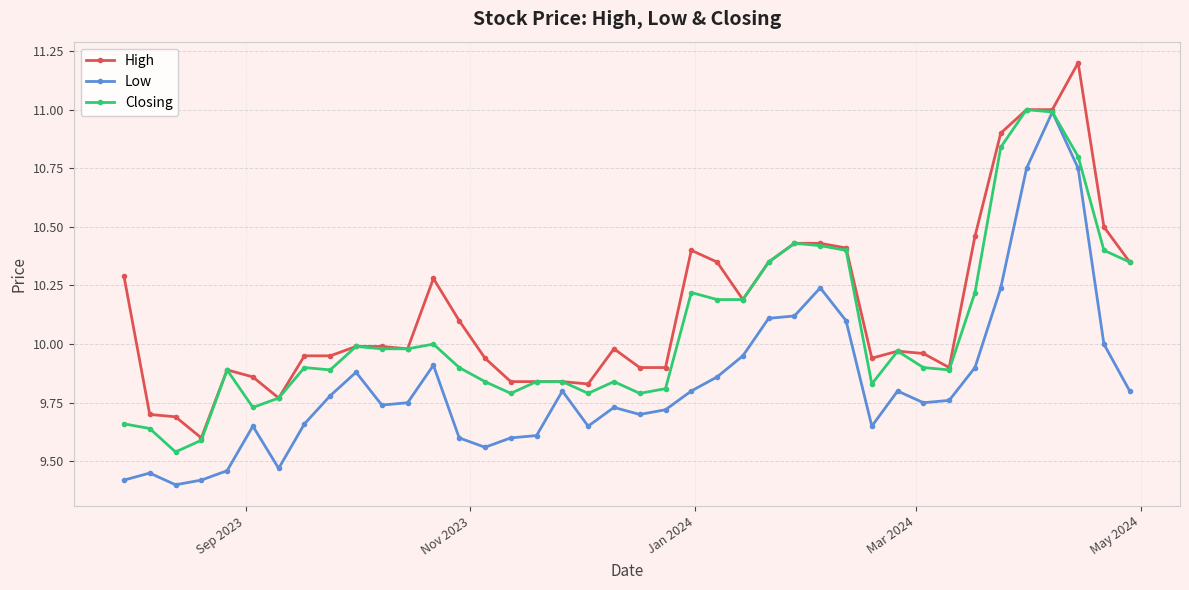

List the series in order of their overall mean, lowest first.

Low, Closing, High